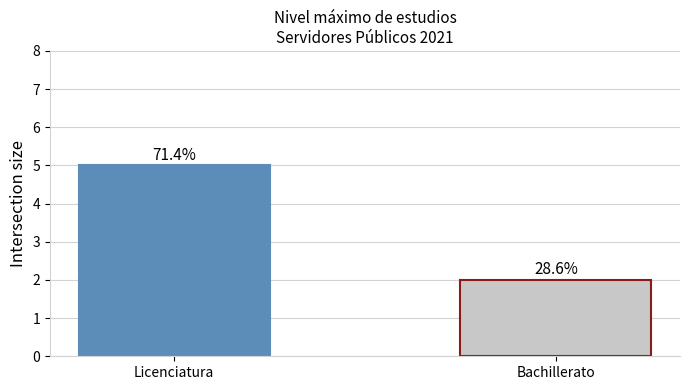

Rank the categories by value from lowest to highest.

Bachillerato, Licenciatura